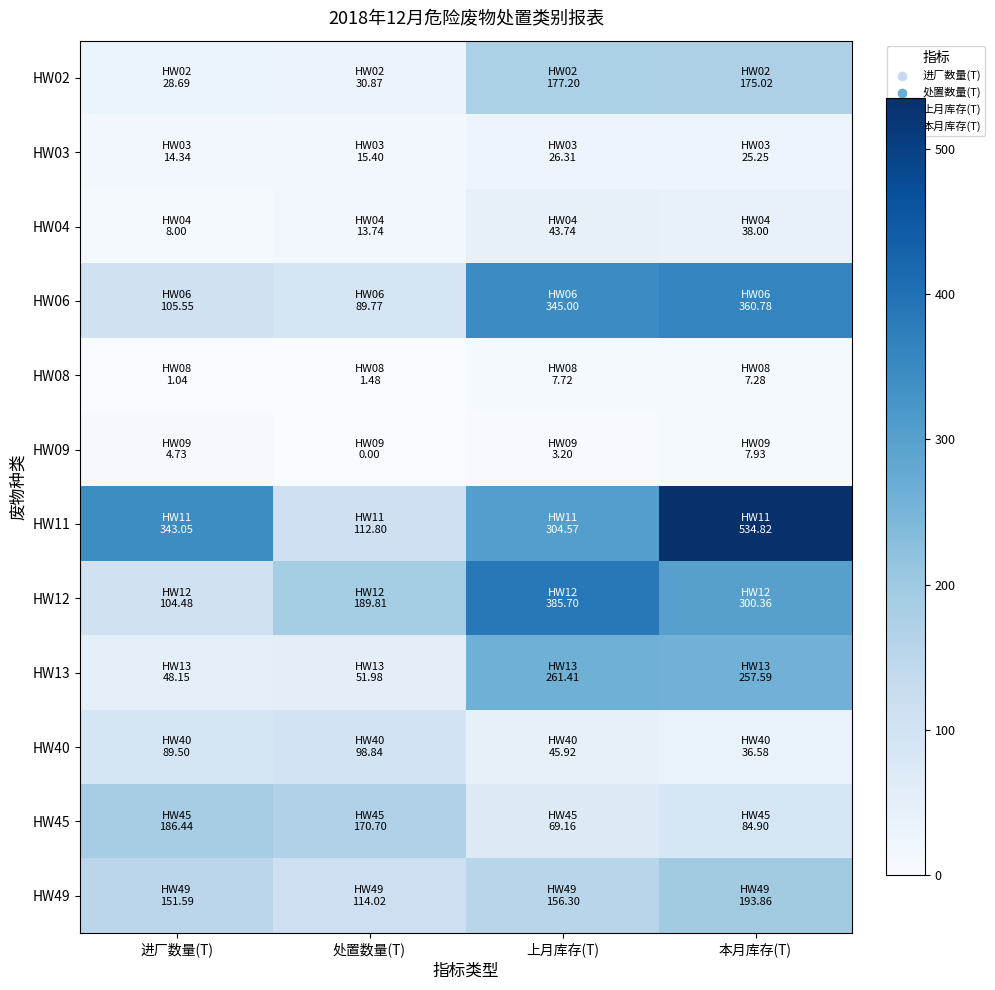

Which series has the widest spread of values?

HW11